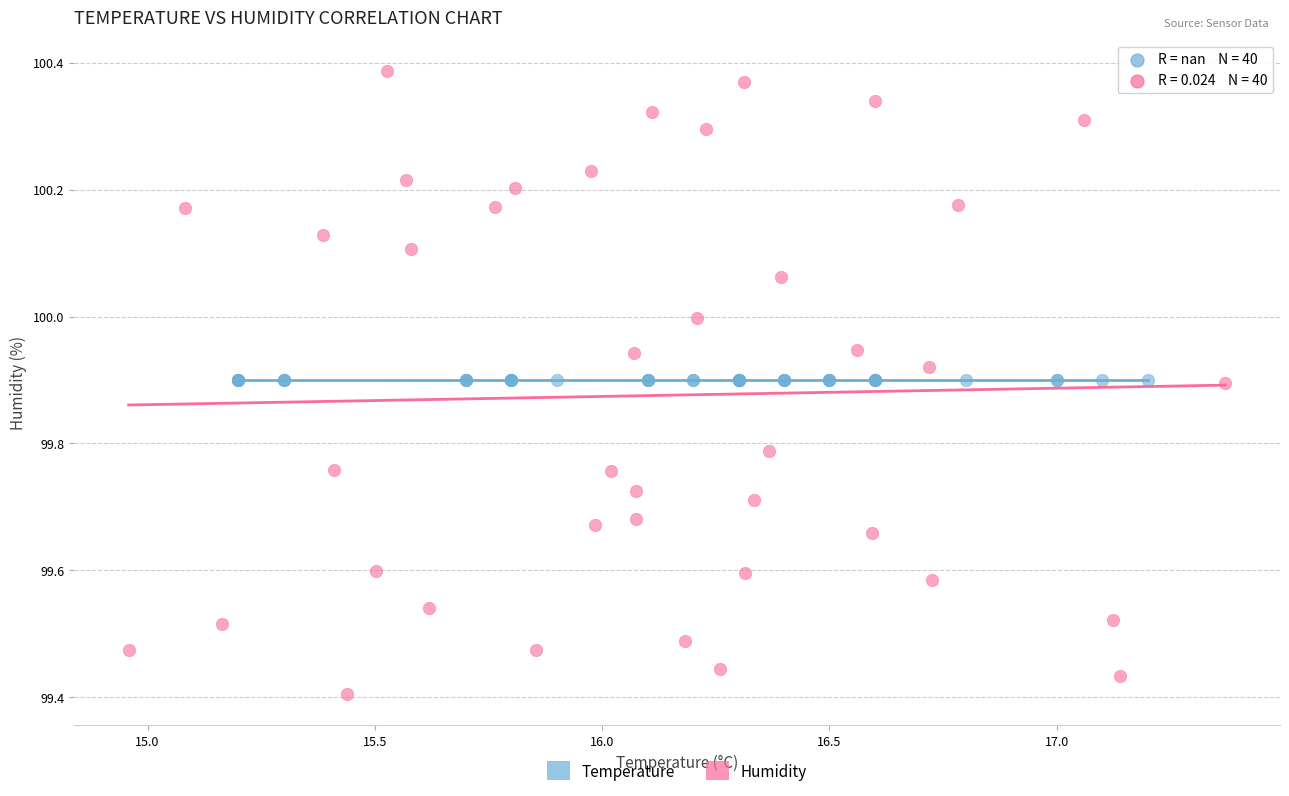

Which series reaches the maximum Y coordinate?

Humidity